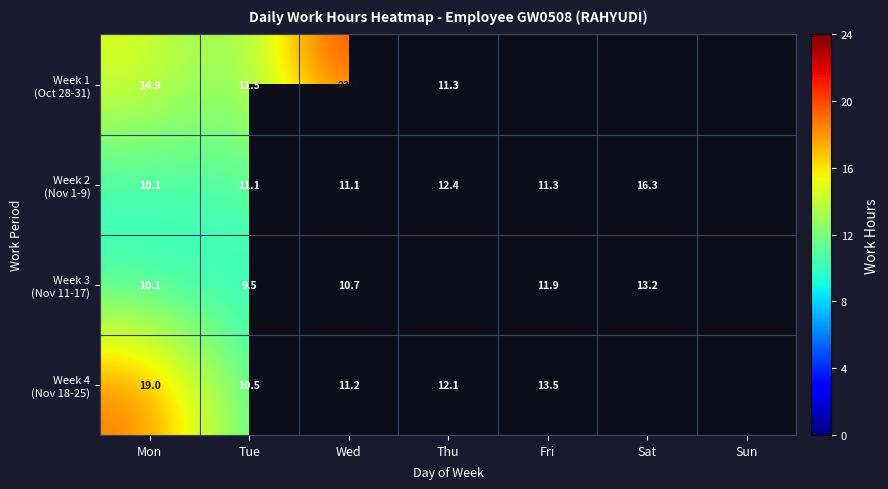

List the labels in order of Week 4 (Nov 18-25) value, smallest first.

Tue, Wed, Thu, Fri, Mon, Sat, Sun